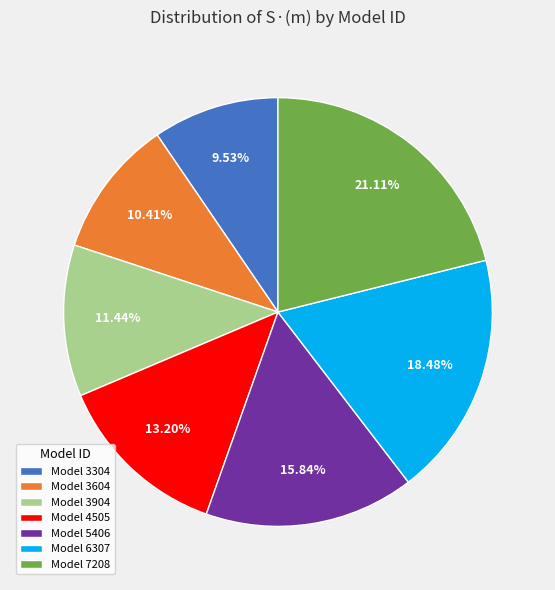

Does Model 3904 represent more than half of the total?

No